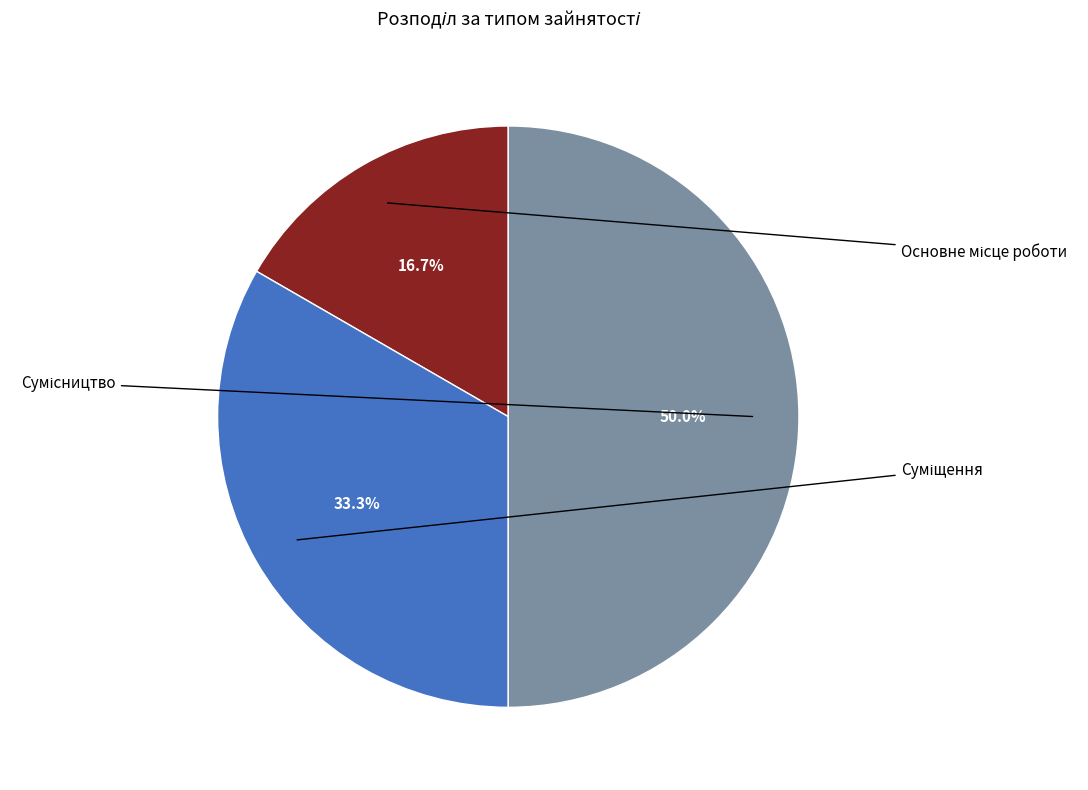

Count the number of slices in the pie.

3